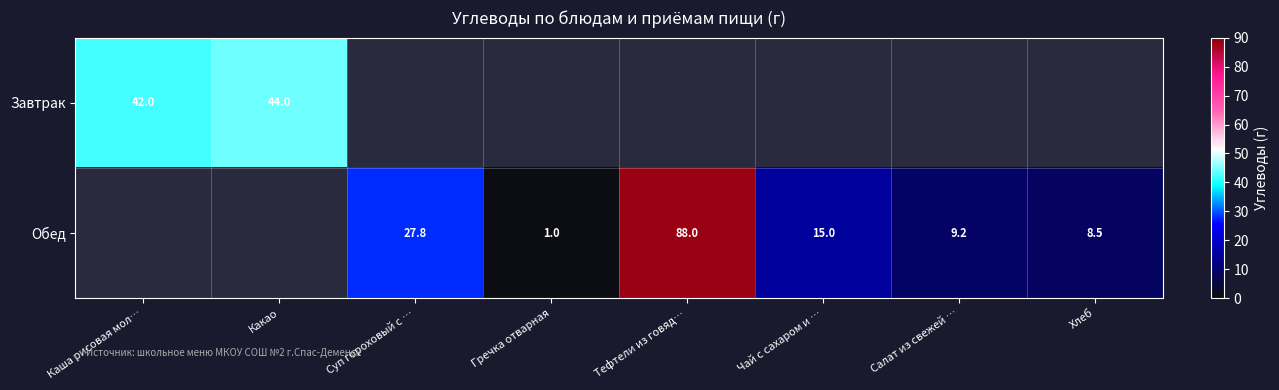

What is the difference between the Завтрак values at Какао and Каша рисовая мол…?

2.0